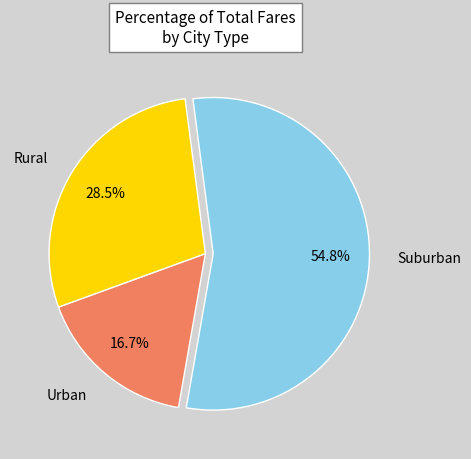

How much of the chart is everything except Rural?

71.5%